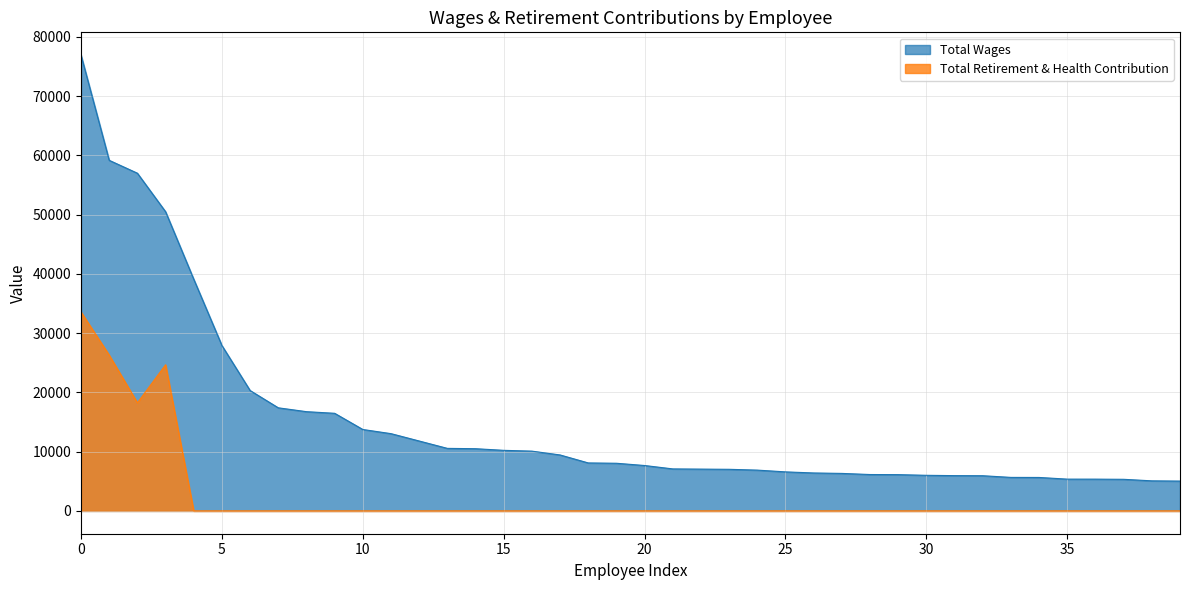

At 19, list the series in order from largest to smallest.

Total Wages, Total Retirement & Health Contribution